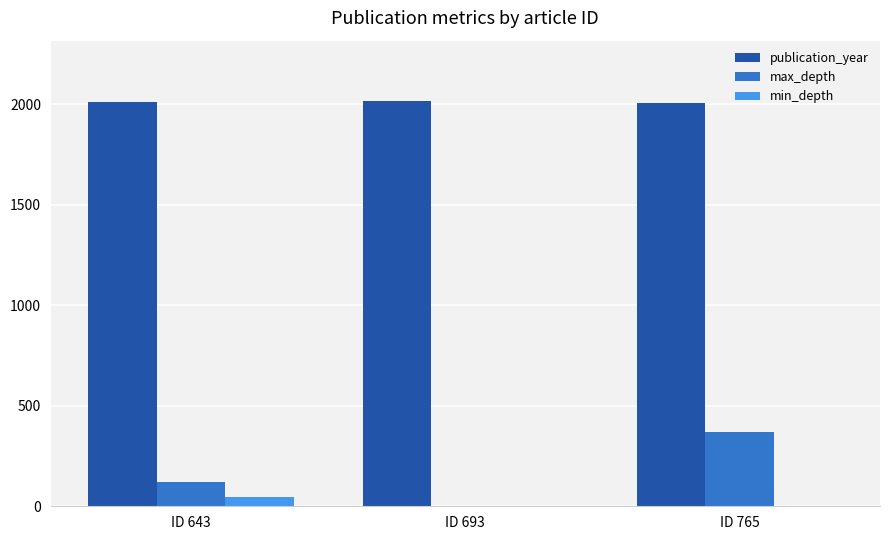

What is the maximum value shown in the chart?

2014